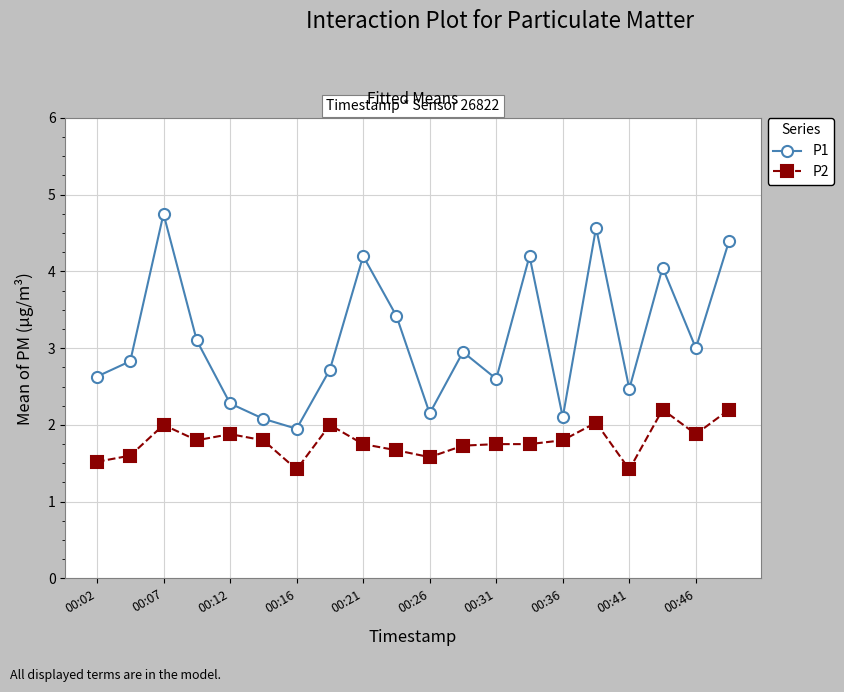

True or false: P1 and P2 intersect in this chart.

False